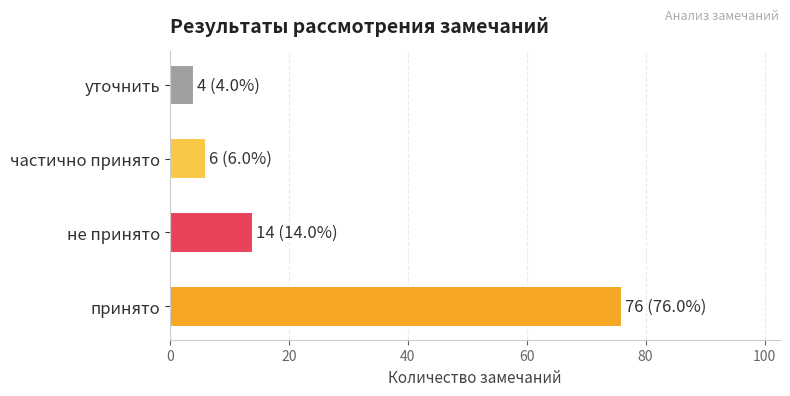

Which category has the highest value across all series?

принято